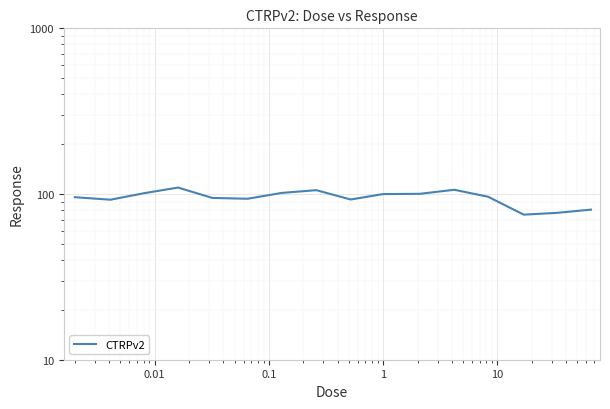

The chart shows a value of 92.7 at 8. True or false?

True